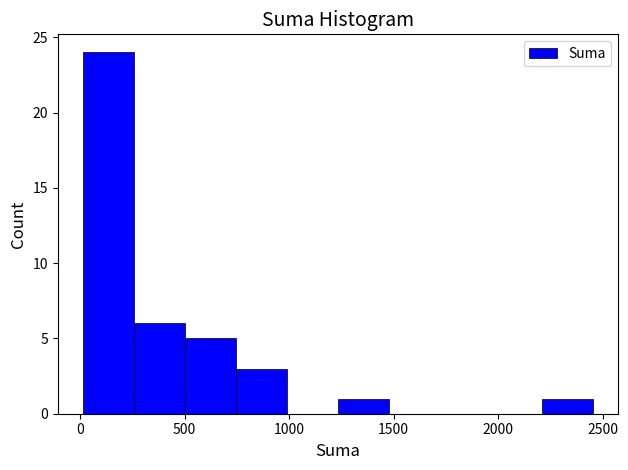

Reading left to right, list every bar in this chart as the range it spans on the x-axis followed by its height. Neither the bar edges nor the heights are printed on the chart, so give them approximately, as read against the axes.

0 to 250: 24
250 to 500: 6
500 to 750: 5
750 to 1000: 3
1000 to 1250: 0
1250 to 1500: 1
1500 to 1700: 0
1700 to 1950: 0
1950 to 2200: 0
2200 to 2450: 1